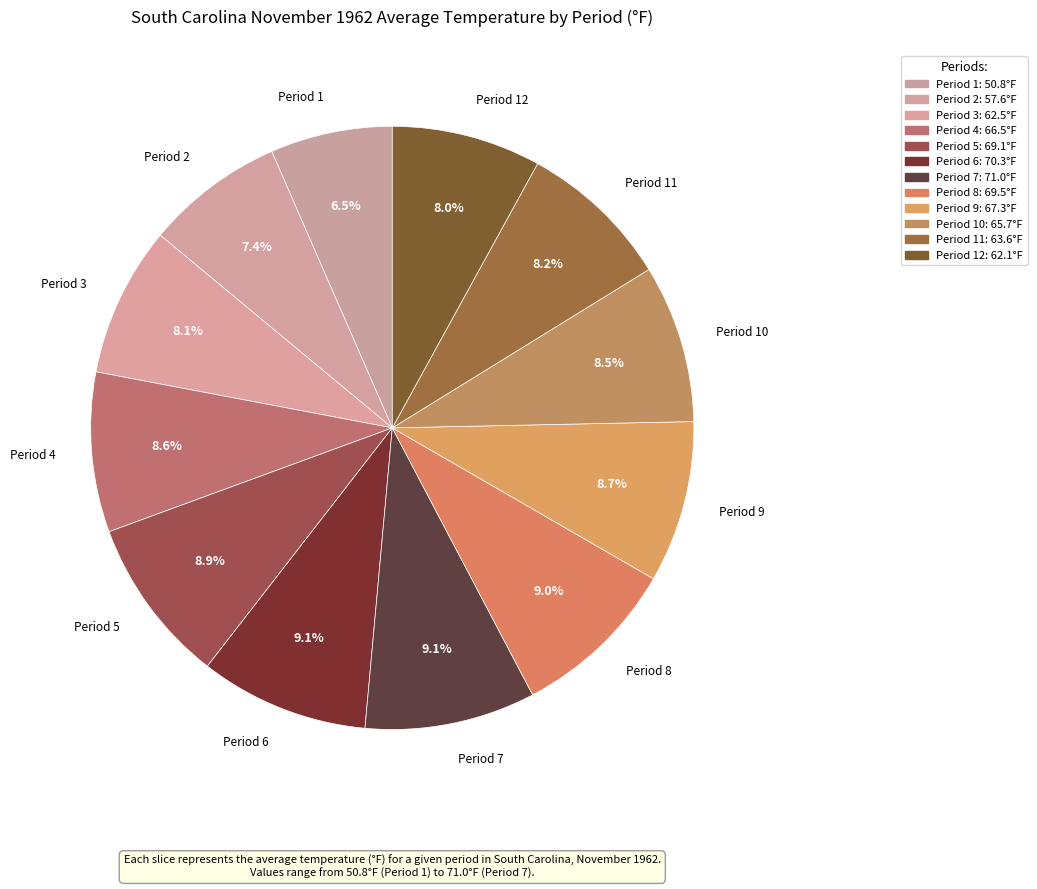

How many segments does this pie chart have?

12